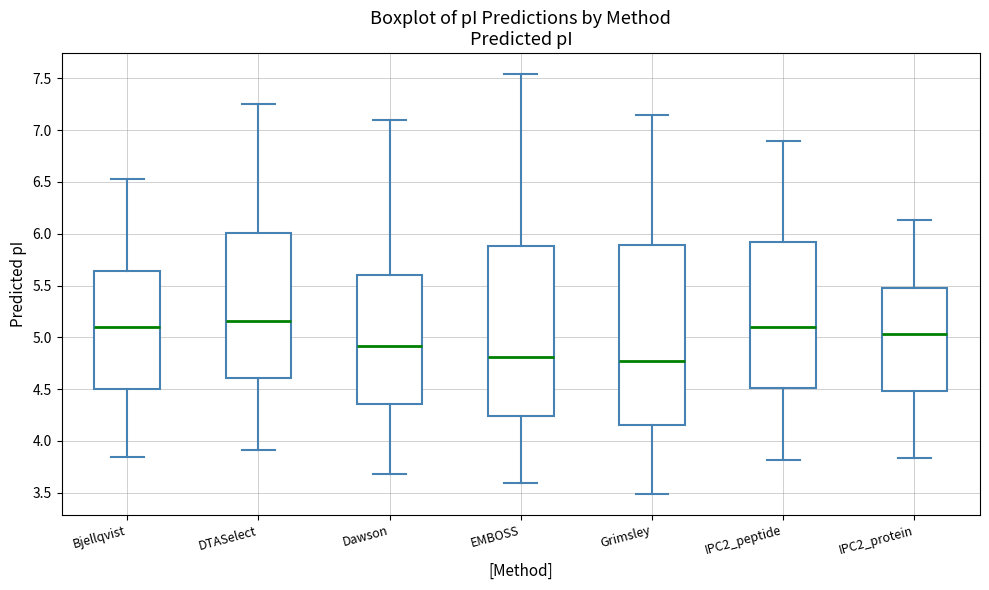

Reading left to right, read every box against the y-axis: the position of its median line, the range the box covers, and the ends of its whiskers. The values are not printed on the chart, so give them approximately, as read against the axis.

Bjellqvist: median 5.10, box 4.50 to 5.65, whiskers 3.85 to 6.55
DTASelect: median 5.15, box 4.60 to 6.00, whiskers 3.90 to 7.25
Dawson: median 4.90, box 4.35 to 5.60, whiskers 3.70 to 7.10
EMBOSS: median 4.80, box 4.25 to 5.90, whiskers 3.60 to 7.55
Grimsley: median 4.75, box 4.15 to 5.90, whiskers 3.50 to 7.15
IPC2_peptide: median 5.10, box 4.50 to 5.90, whiskers 3.80 to 6.90
IPC2_protein: median 5.05, box 4.50 to 5.50, whiskers 3.85 to 6.15